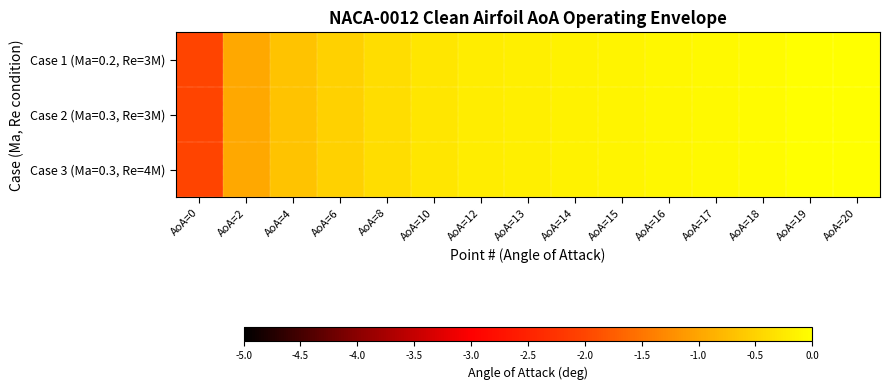

What is the total value across all series at AoA=0?

-6.0